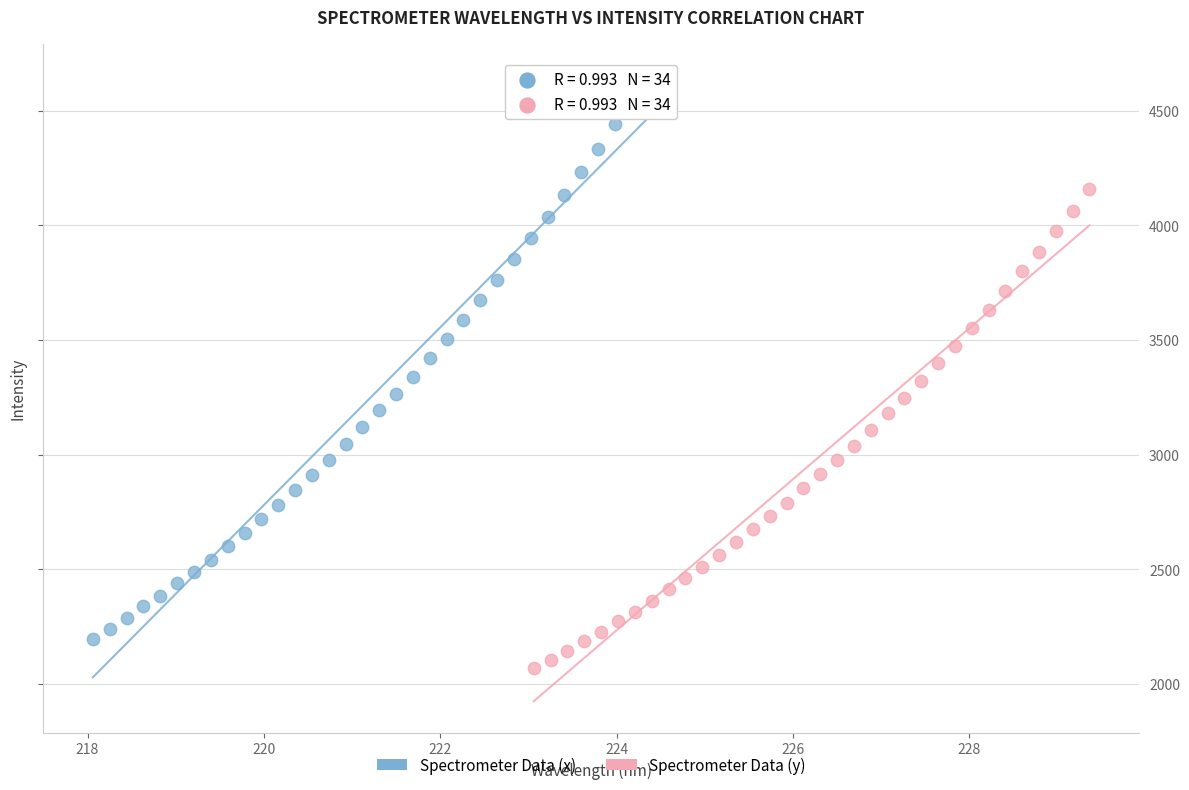

Which series has the widest spread of Y values?

Spectrometer Data (x)